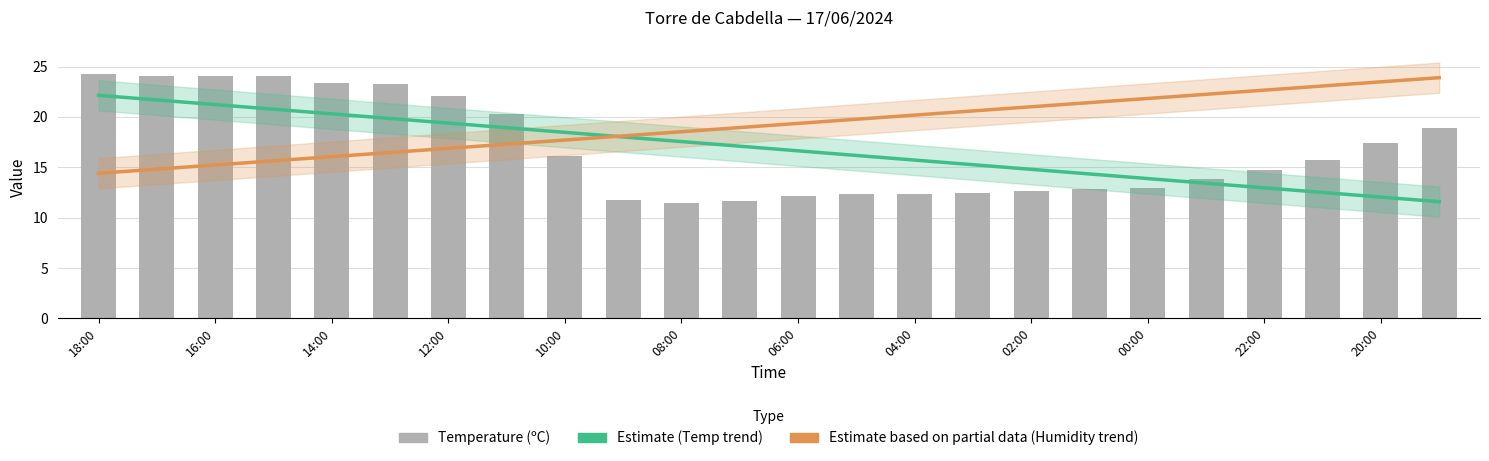

How many data points does each series have?

24